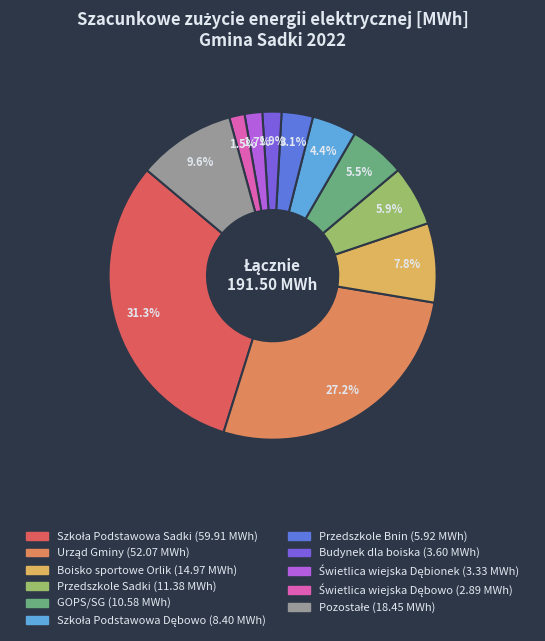

Is there any slice that represents more than half of the pie?

No